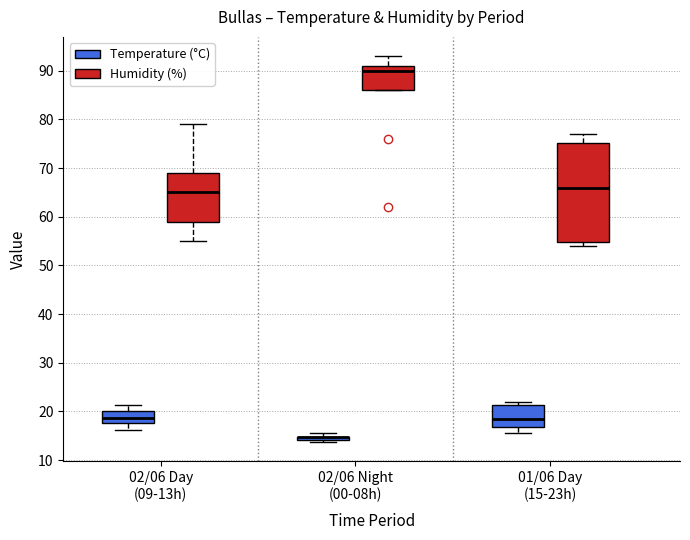

Comparing the boxes themselves (not the whiskers), which one is the tallest?

01/06 Day (15-23h) (Humidity (%))